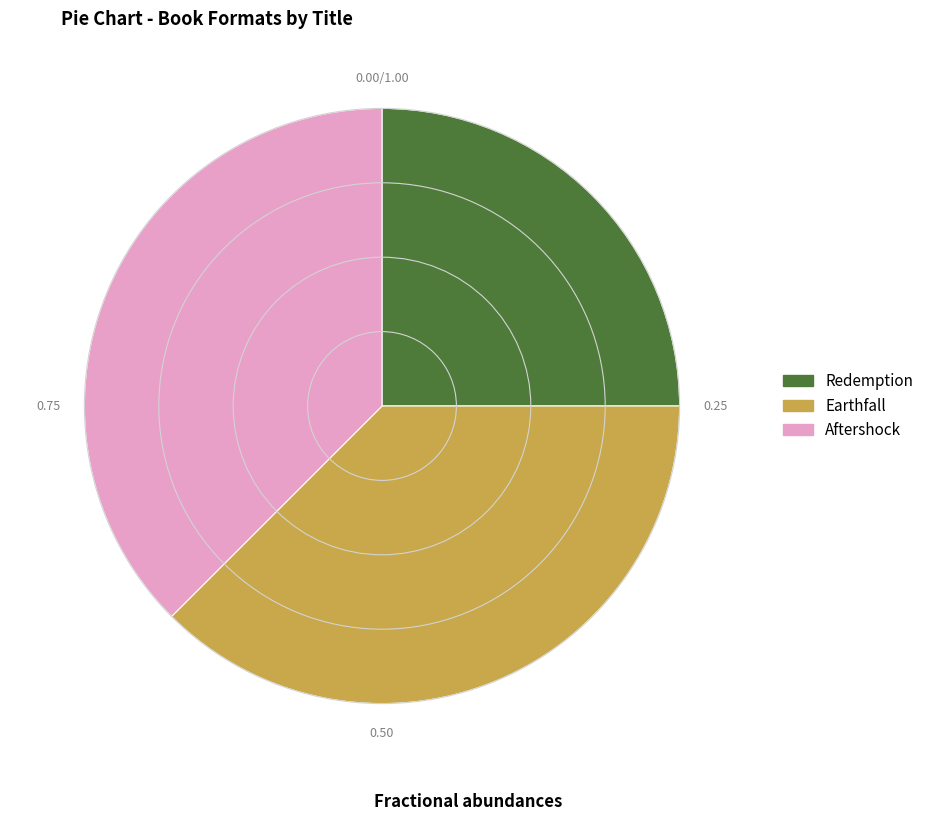

What is the smallest slice in the pie chart?

Redemption